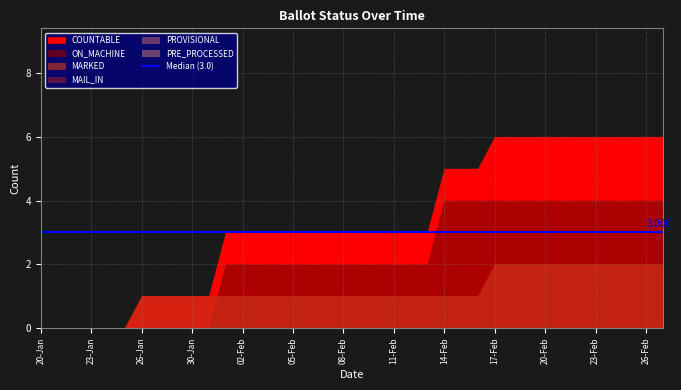

True or false: PRE_PROCESSED and ON_MACHINE cross at least once.

False